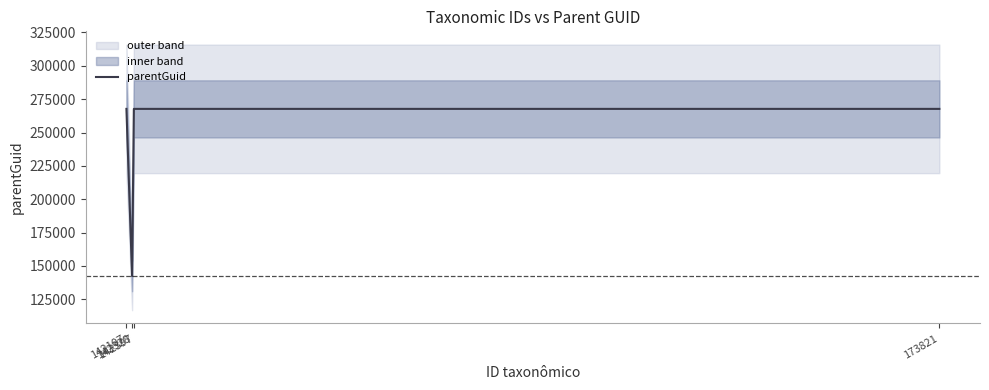

The value at 142397 is 267721. True or false?

True